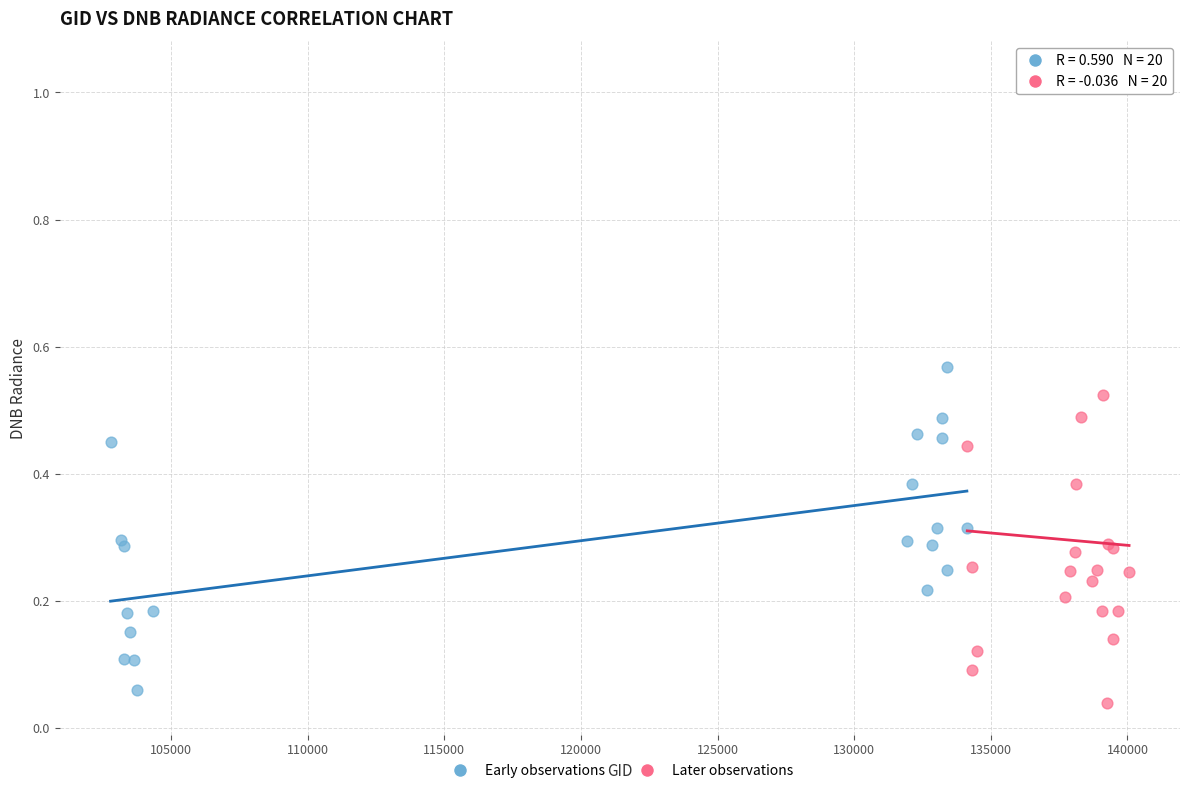

What are all the series names shown in the legend?

Early observations, Later observations